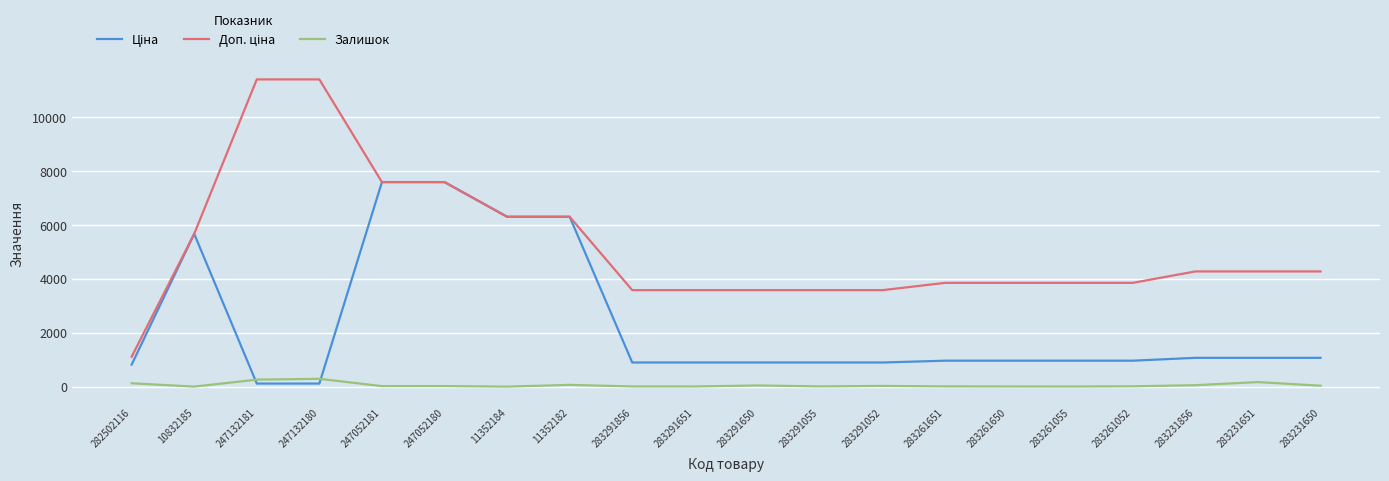

What is the maximum value shown in the chart?

11410.0